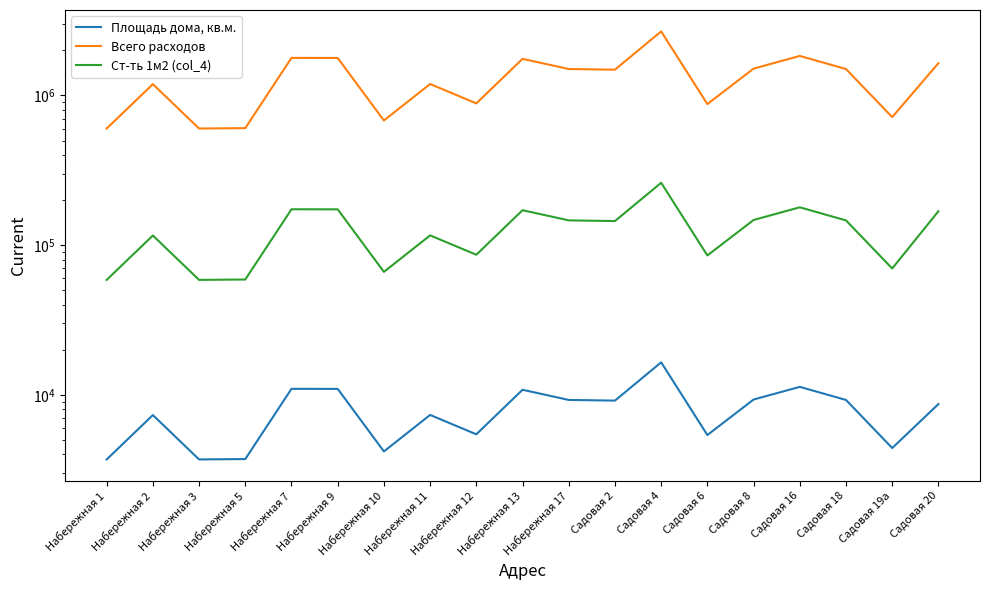

What is the label of the 17th point from the left?

Садовая 18